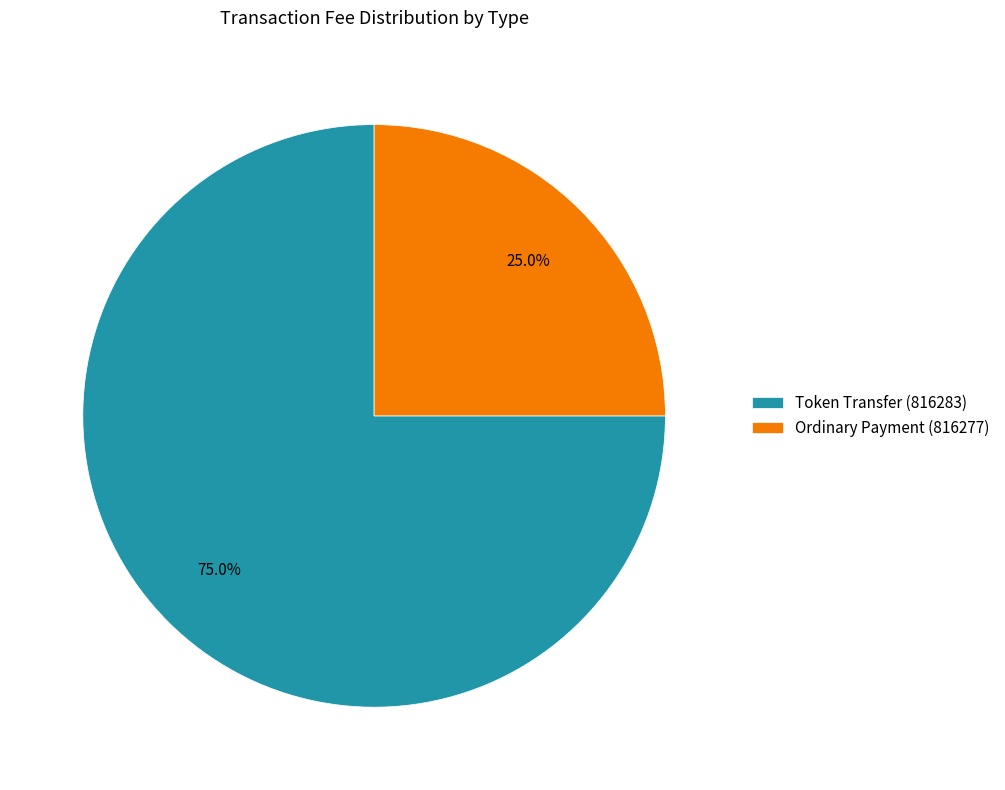

Combined, what portion of the pie is Token Transfer (816283) and Ordinary Payment (816277)?

100.0%